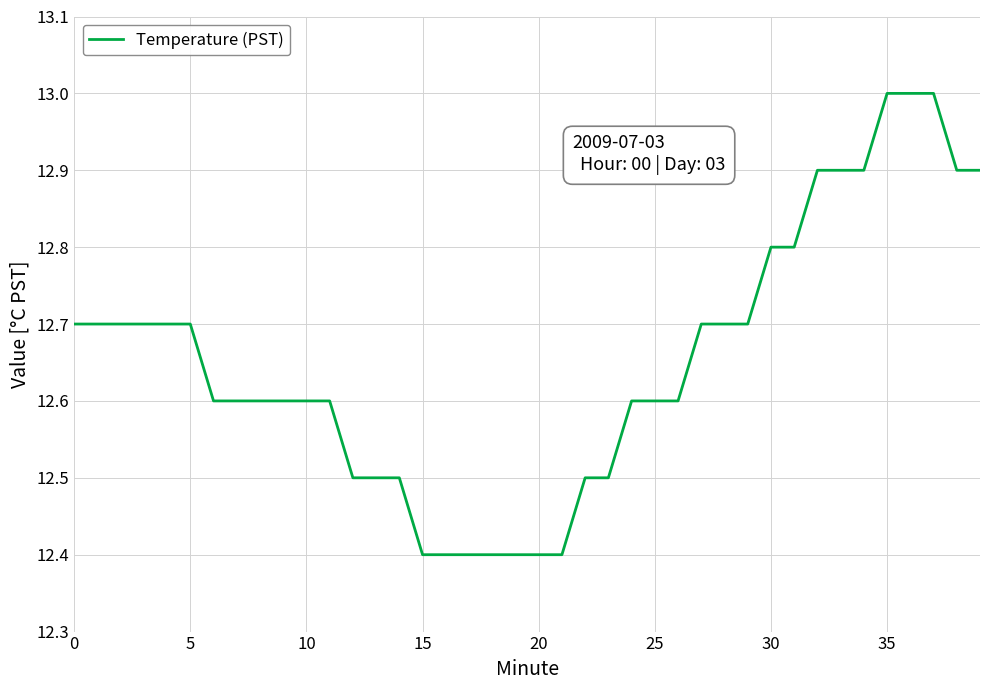

What is the maximum value shown in the chart?

13.0